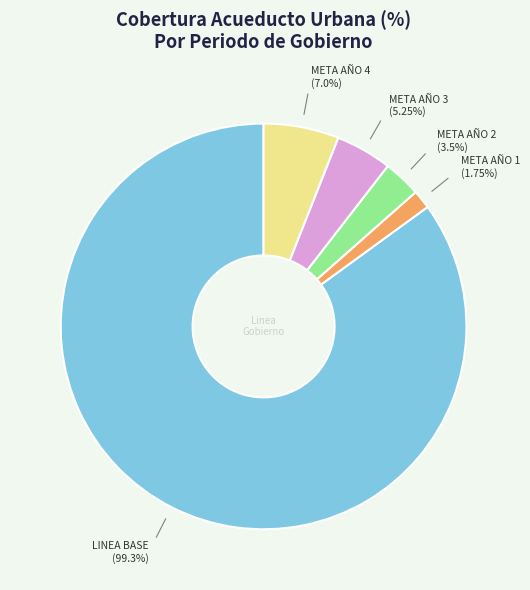

How many slices are in this pie chart?

5